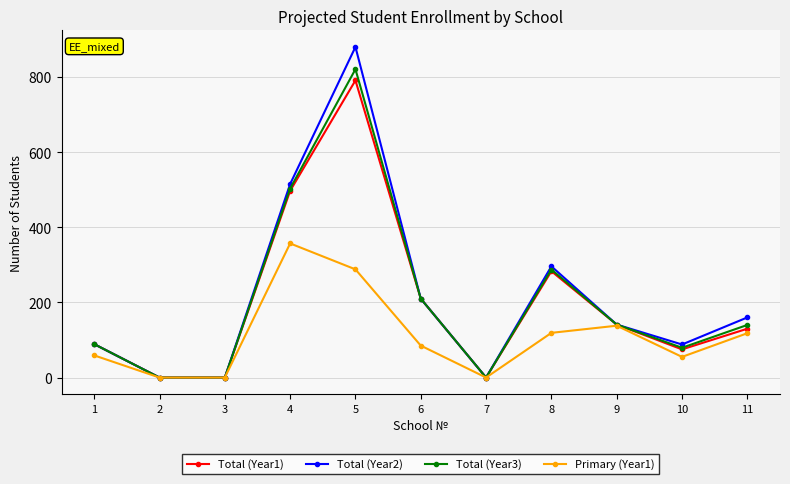

How many lines are shown in the chart?

4